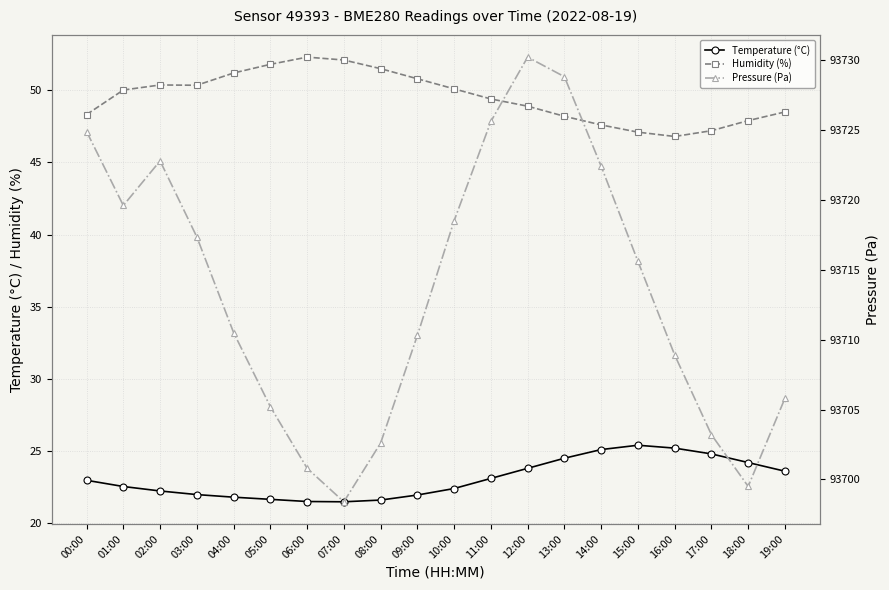

True or false: Humidity (%) and Temperature (°C) intersect in this chart.

False